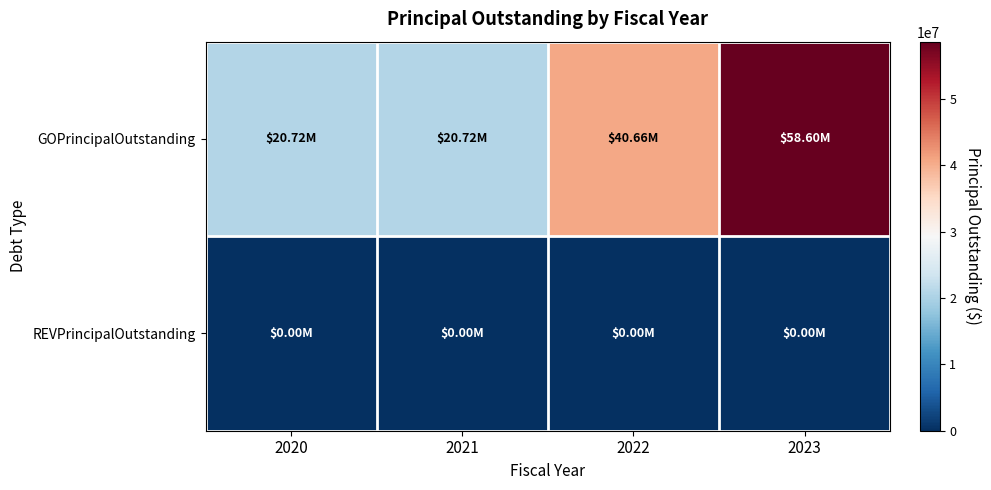

Which category has the lowest value across all series?

2020